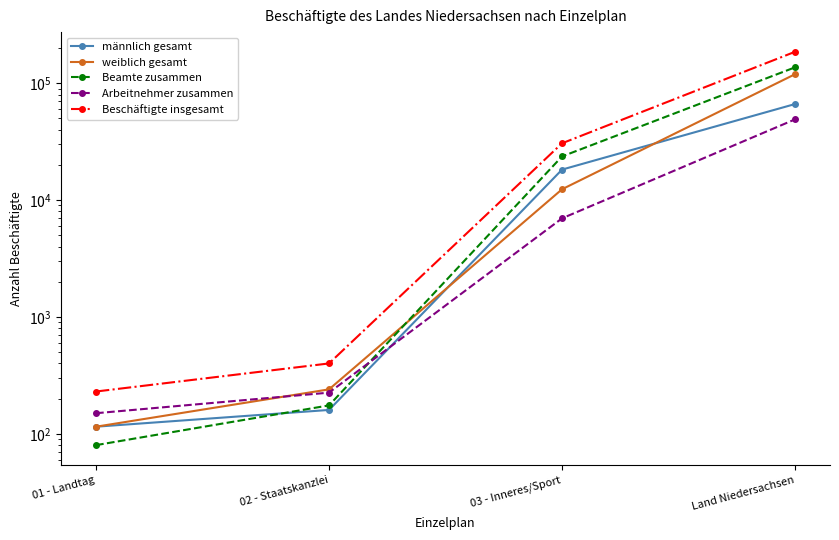

What is the average value of the weiblich gesamt series?

33015